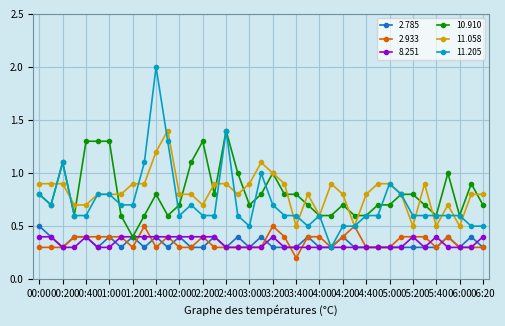

What is the average value of the 2.933 series?

0.4